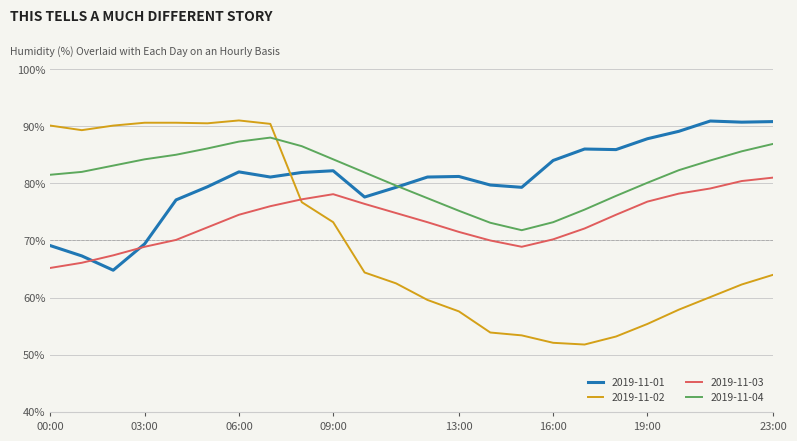

True or false: 2019-11-02 and 2019-11-03 cross at least once.

True